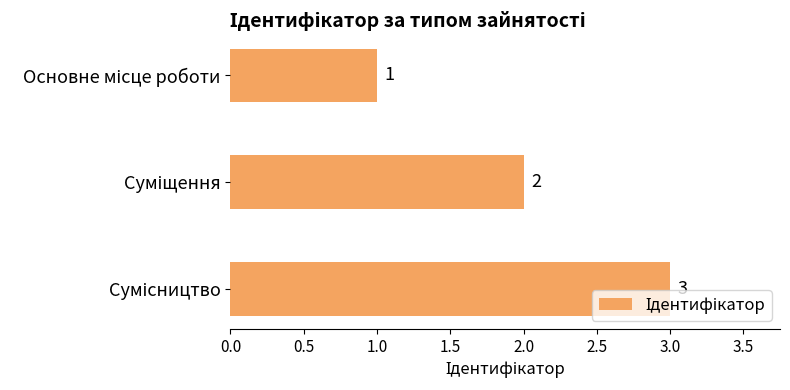

What is the greatest value displayed?

3